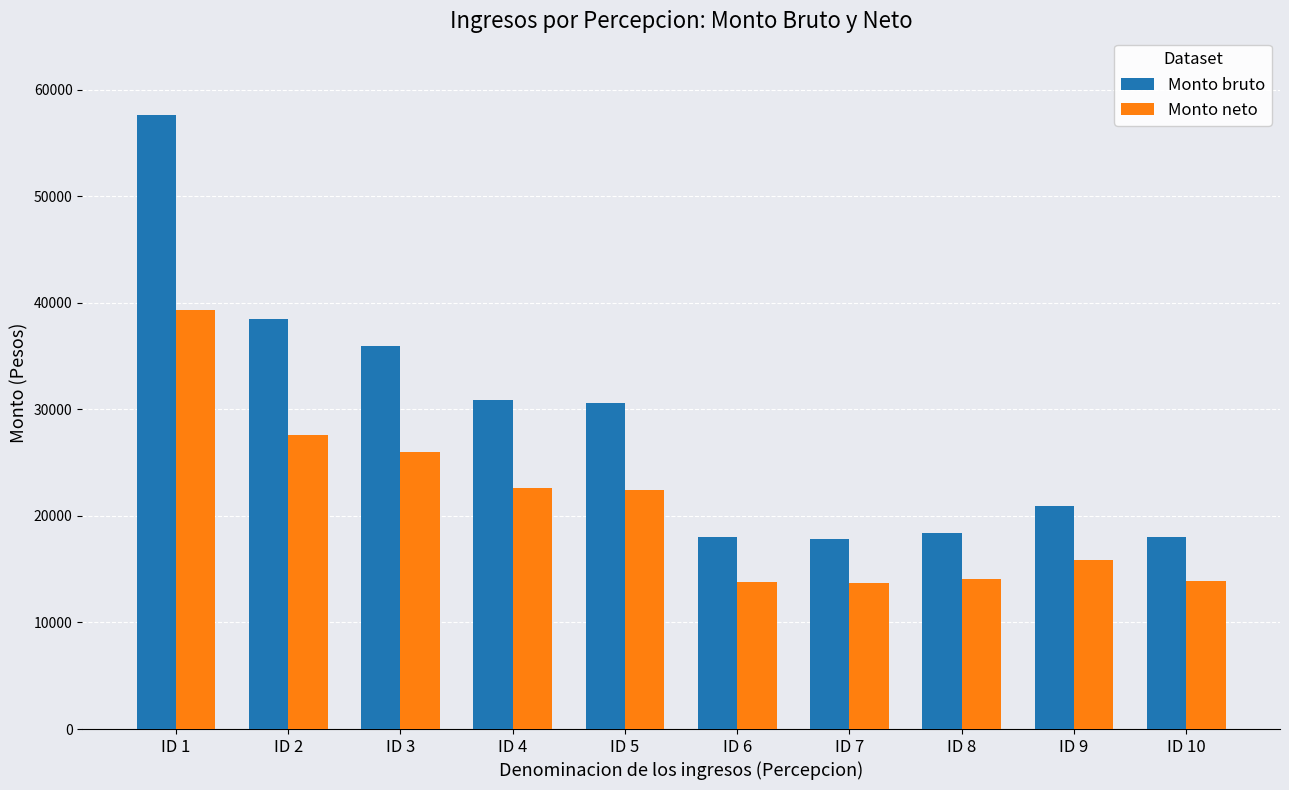

What is the lowest value of the Monto bruto series?

17868.0